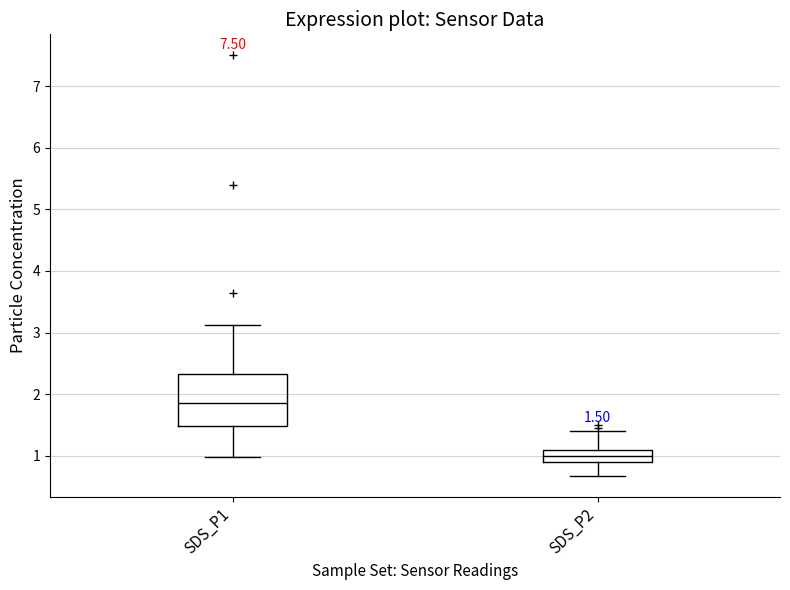

Which box is the tallest, from its lower edge to its upper edge?

SDS_P1